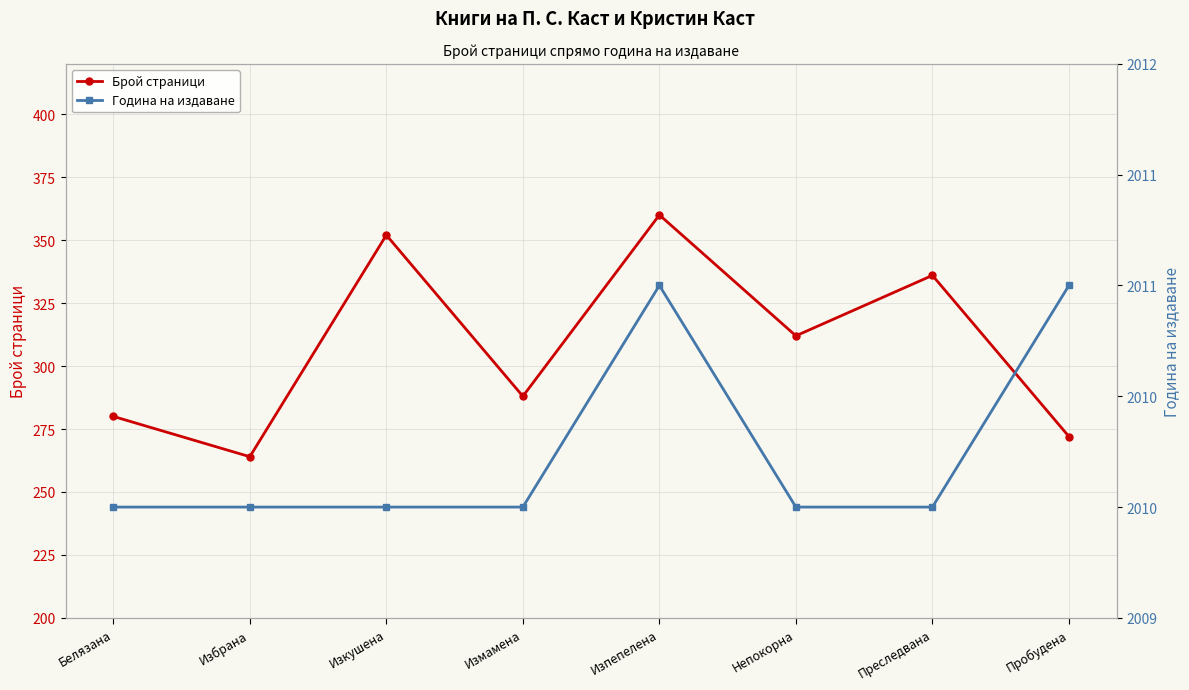

What are all the series names shown in the legend?

Брой страници, Година на издаване